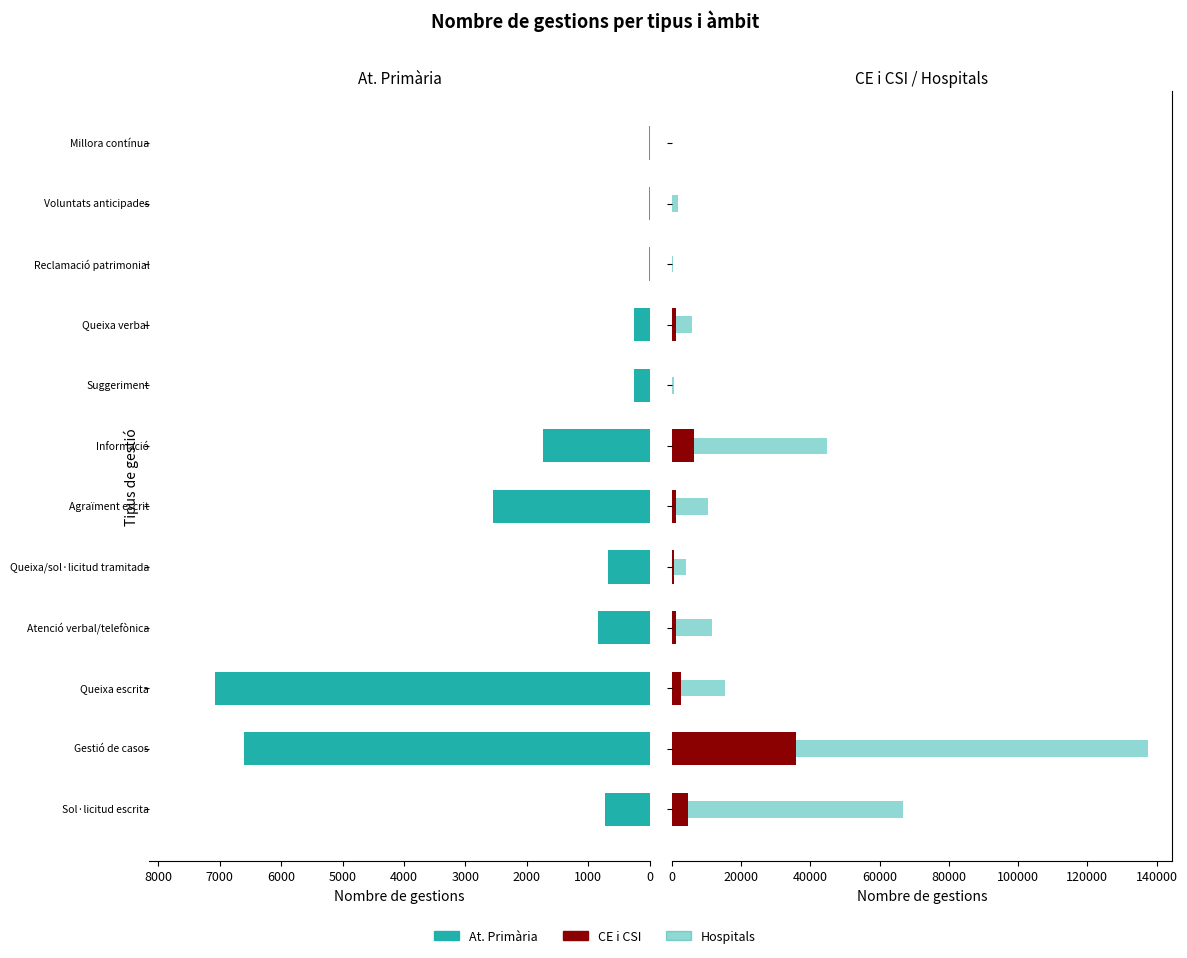

Between 4000 and 6000, which is larger?

6000